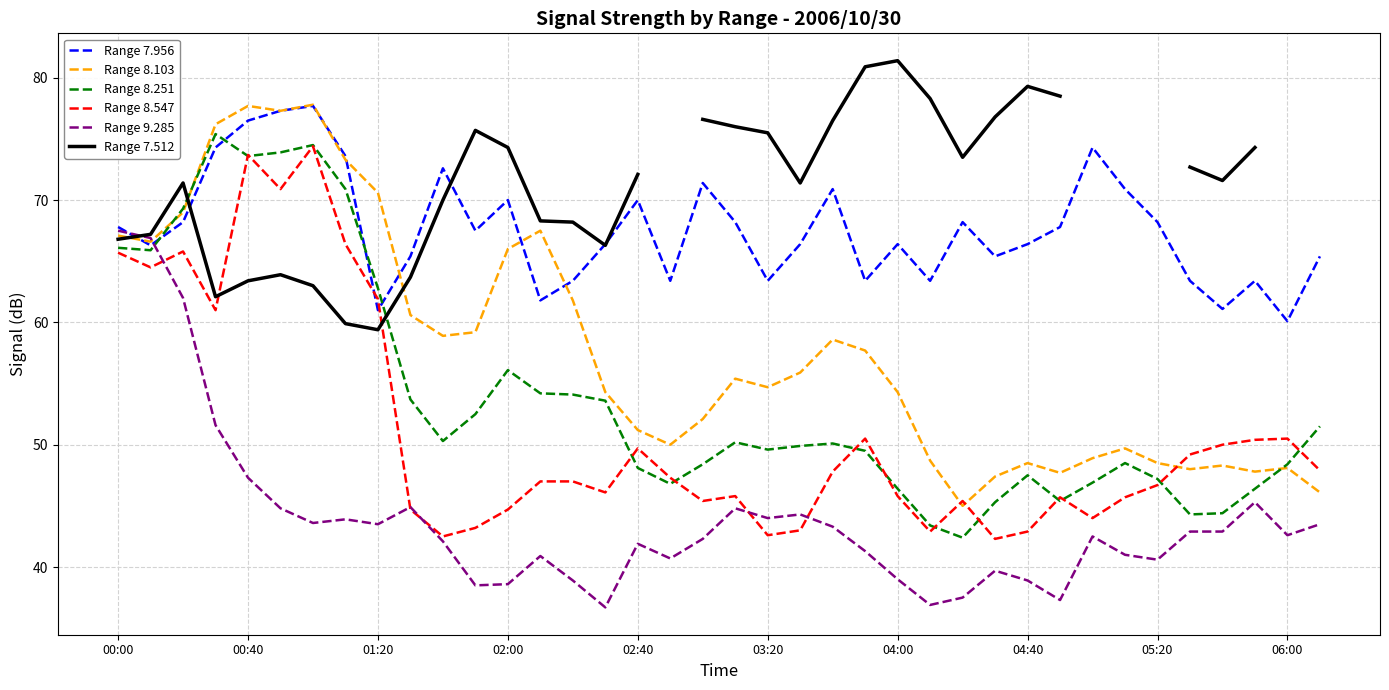

What is the minimum value for Range 8.251?

42.4